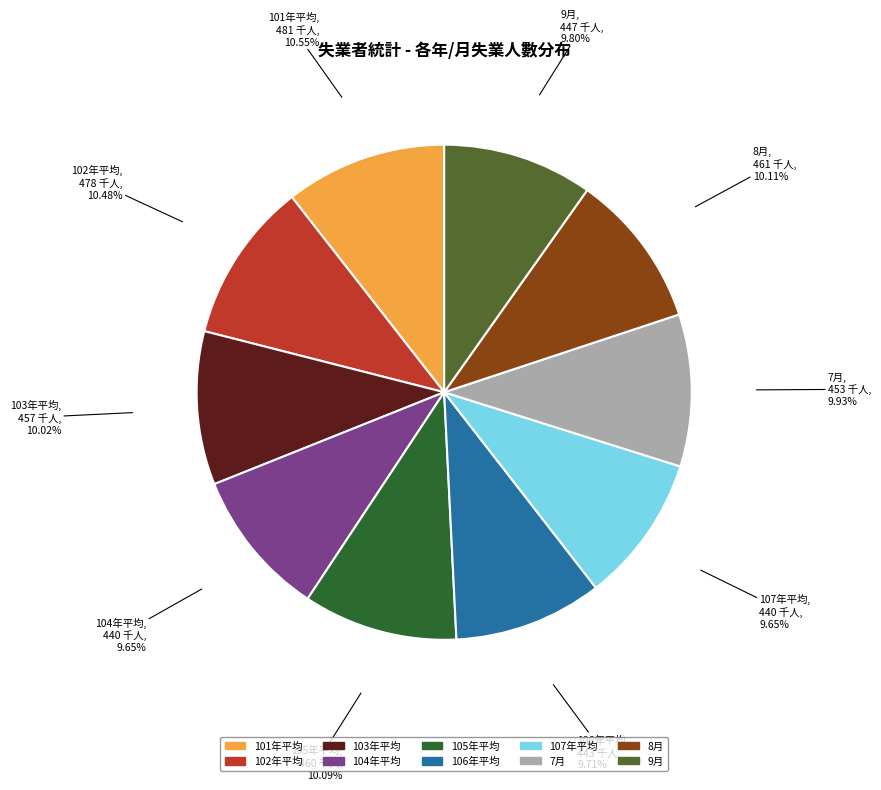

Is 103年平均 the majority of the pie?

No